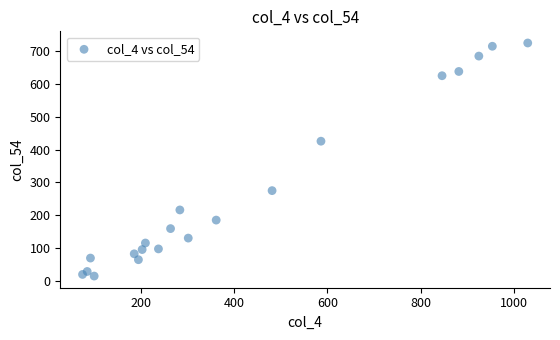

What Y value in the scatter plot is closest to 370?

426